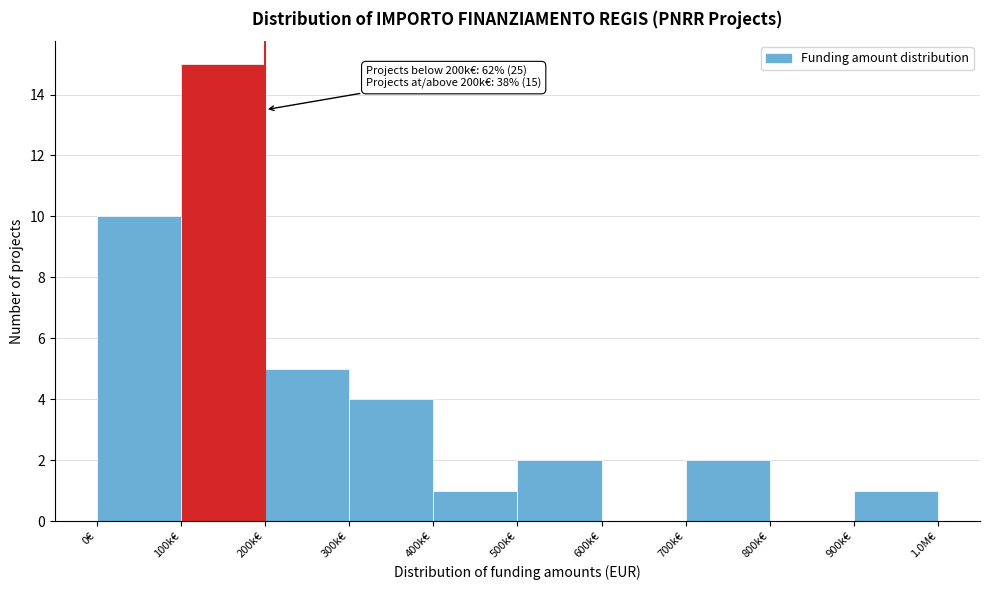

Reading left to right, what are all the values shown in this chart?

0€=10	100k€=15	200k€=5	300k€=4	400k€=1	500k€=2	600k€=0	700k€=2	800k€=0	900k€=1